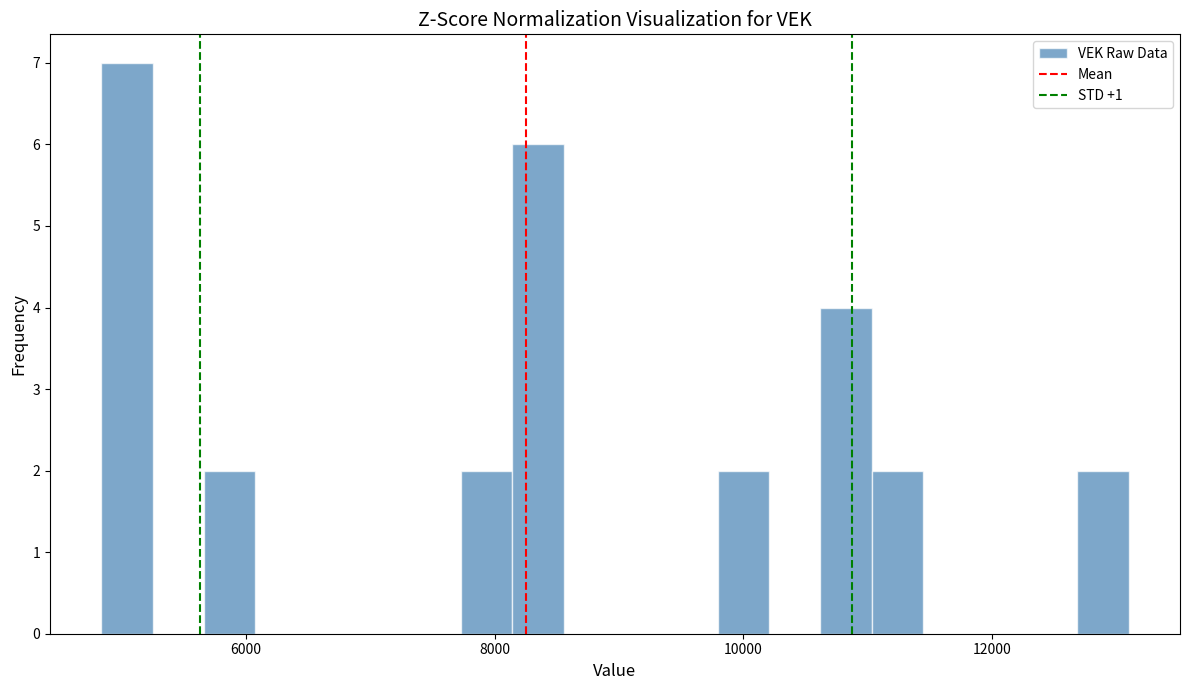

Around what value on the x-axis is the tallest bar? Give the approximate position of its centre, as read against the axis.

5000